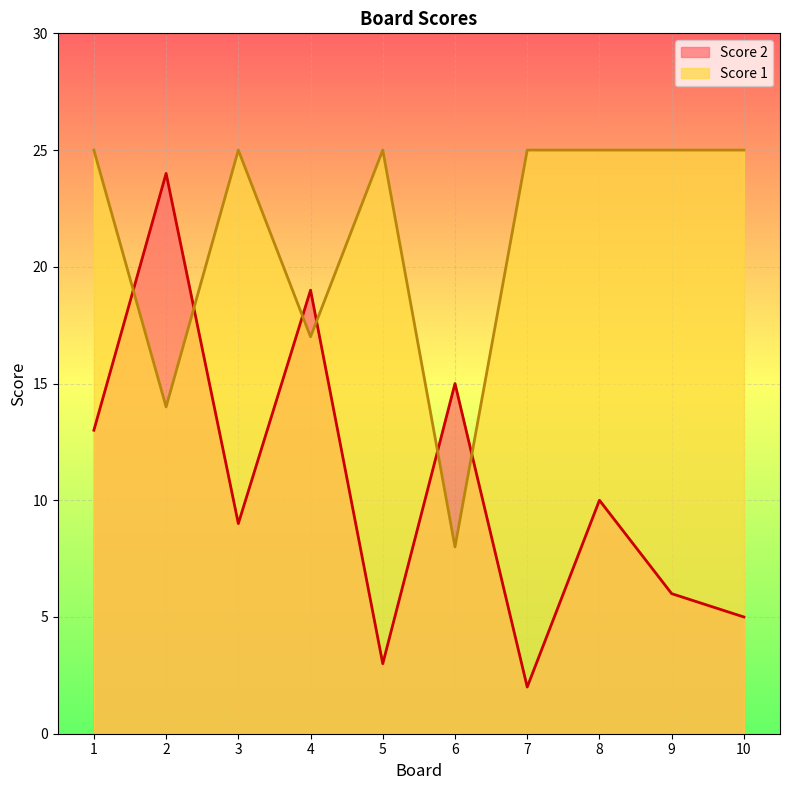

At how many categories does at least one series exceed 4?

10